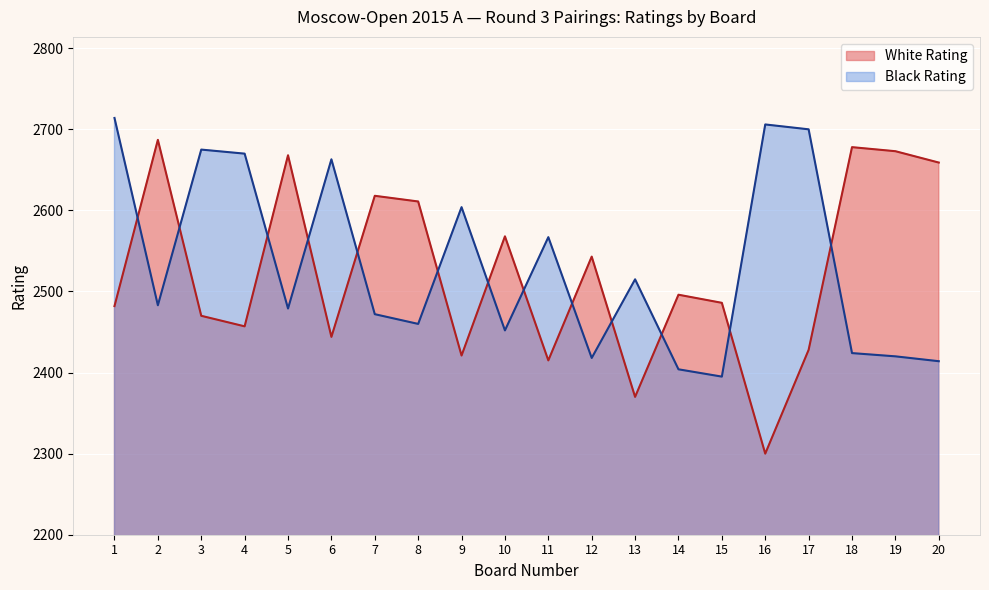

What is the total value across all series at 2?

5170